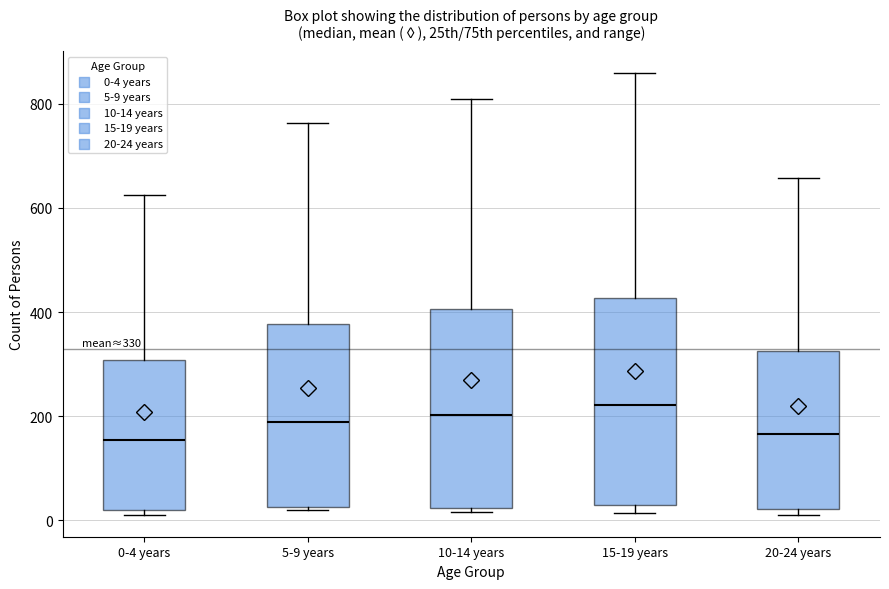

Which box's median line is the highest?

15-19 years